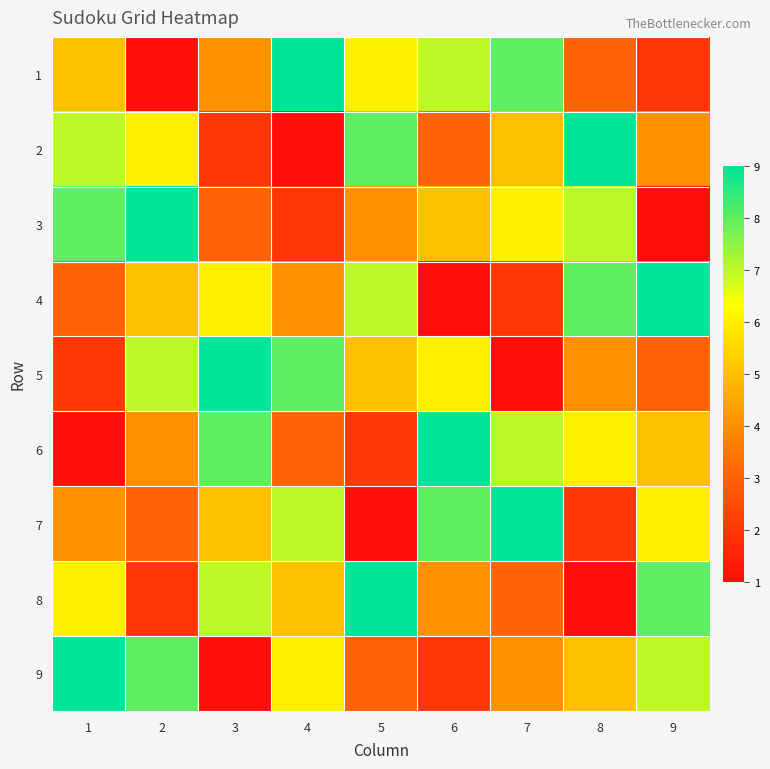

What is the difference between the highest and lowest values at 6?

8